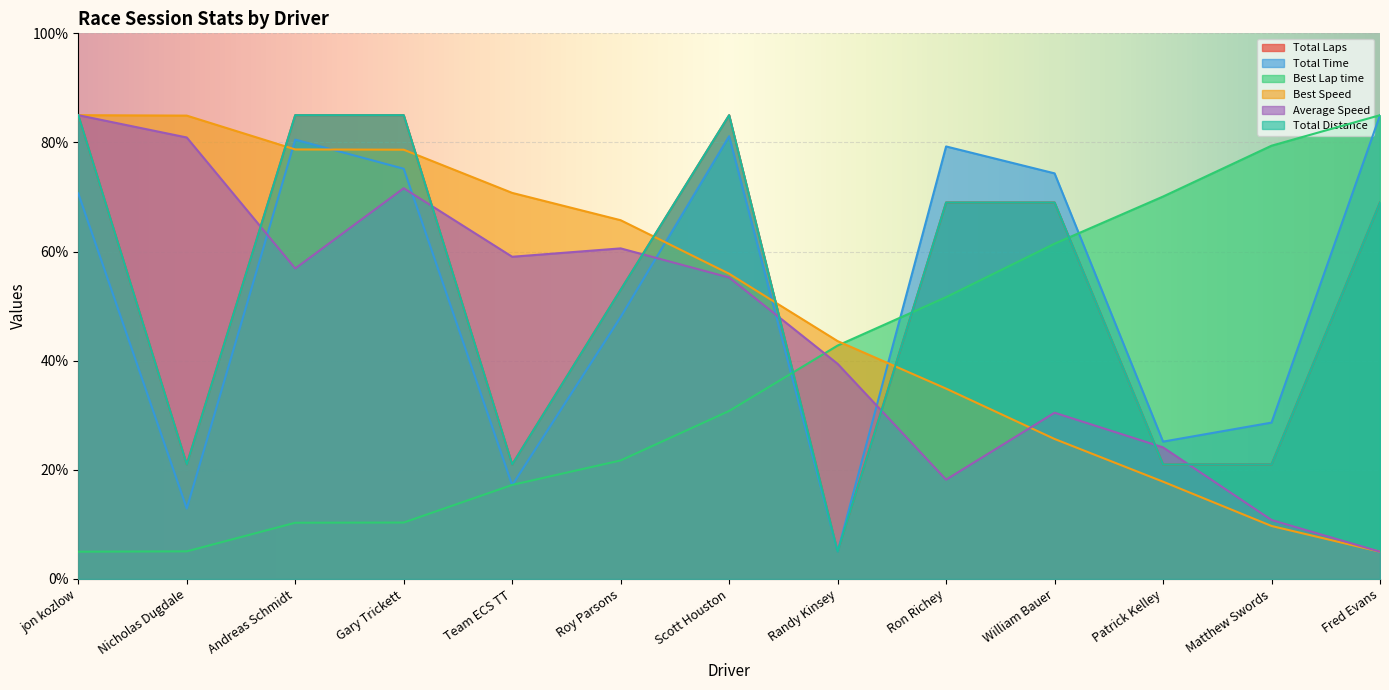

What is the approximate value of Best Lap time at Patrick Kelley?

70.1